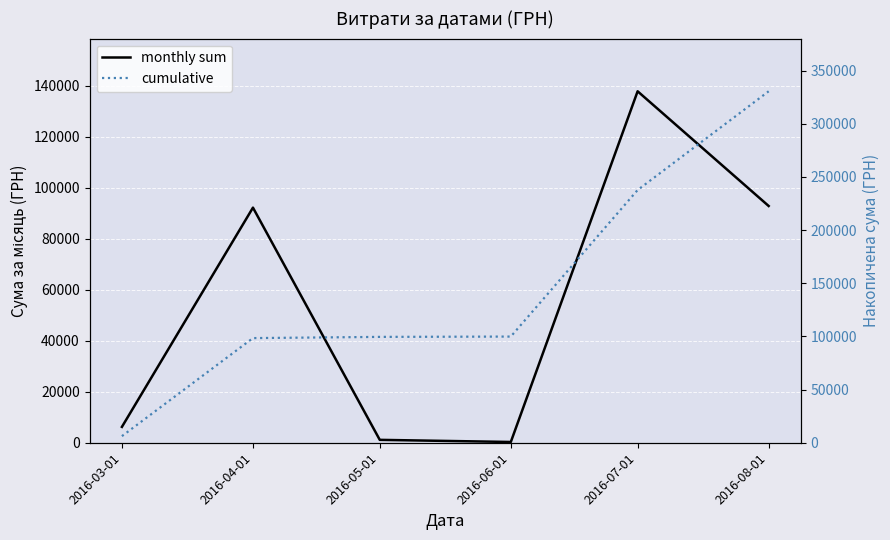

True or false: monthly sum and cumulative cross at least once.

False